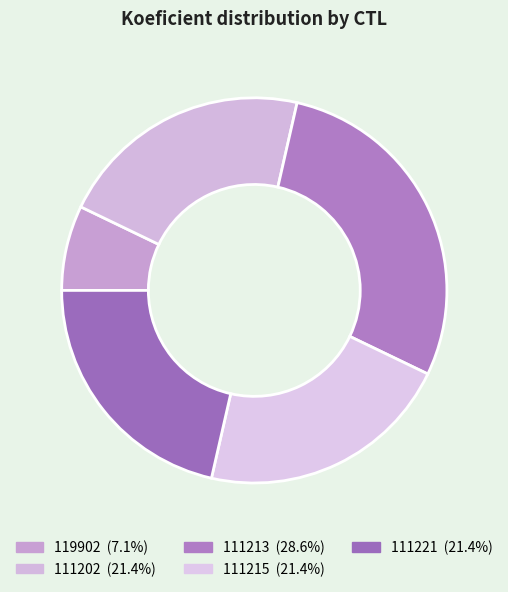

Which slice is the largest?

111213